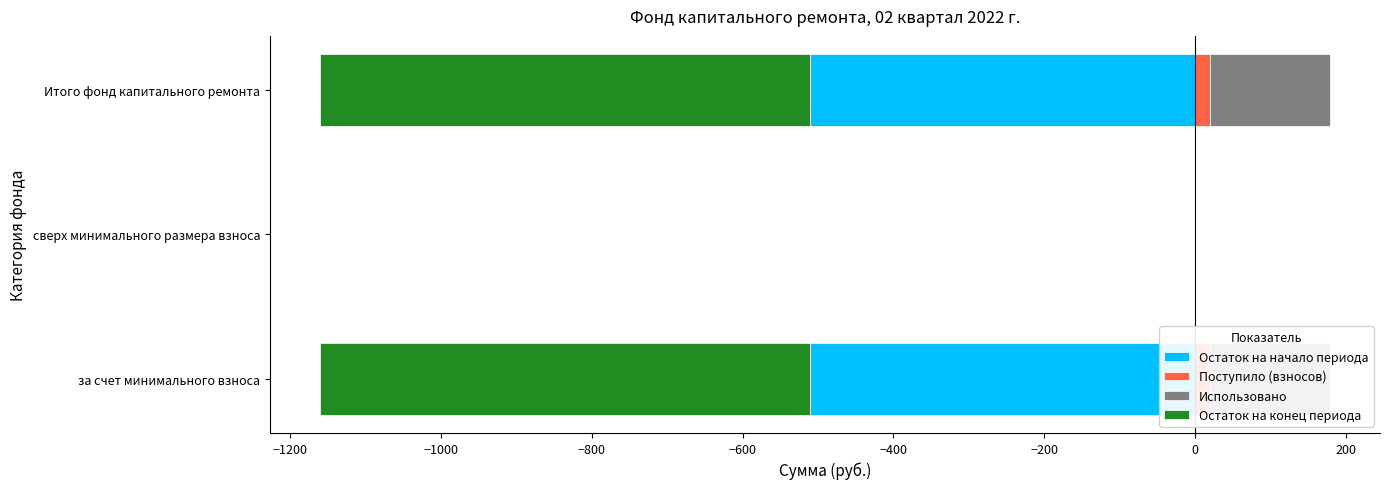

Is it true that Остаток на начало периода equals -510.3 at Итого фонд капитального ремонта?

True